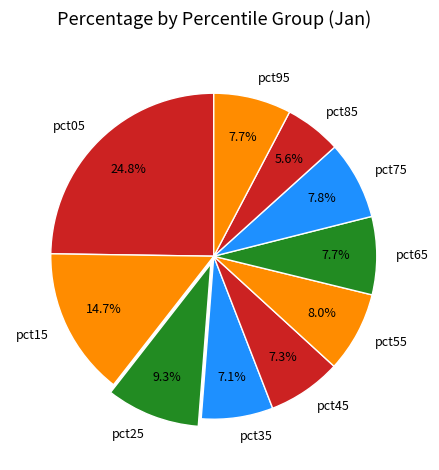

The pct35 slice represents 7% of the pie. True or false?

True